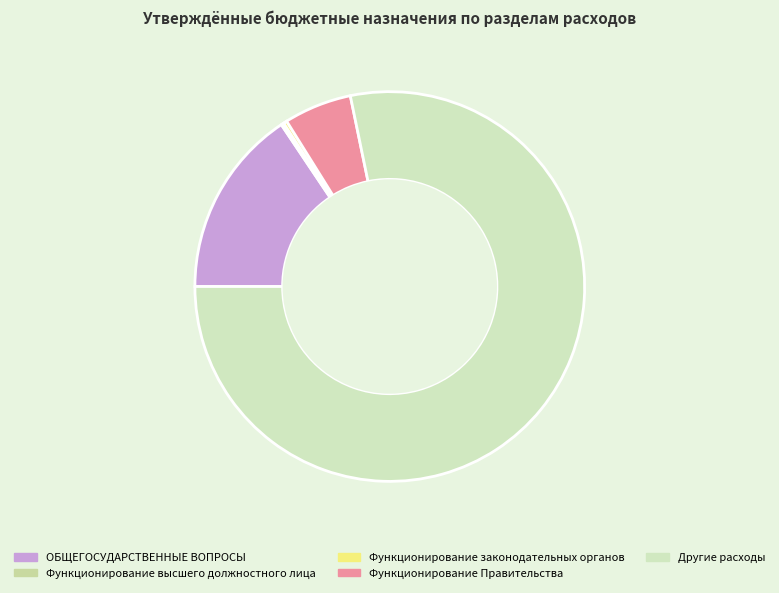

The Другие расходы slice represents 78% of the pie. True or false?

True